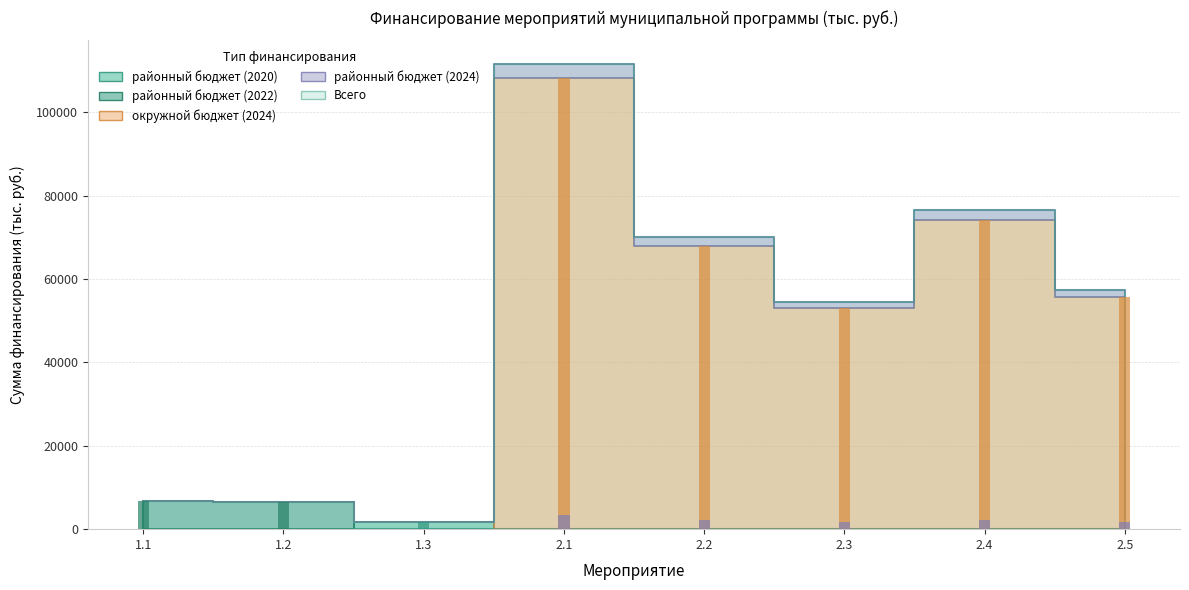

Is the value of Всего at 1.3 greater than the value of районный бюджет (2020) at 2.5?

Yes